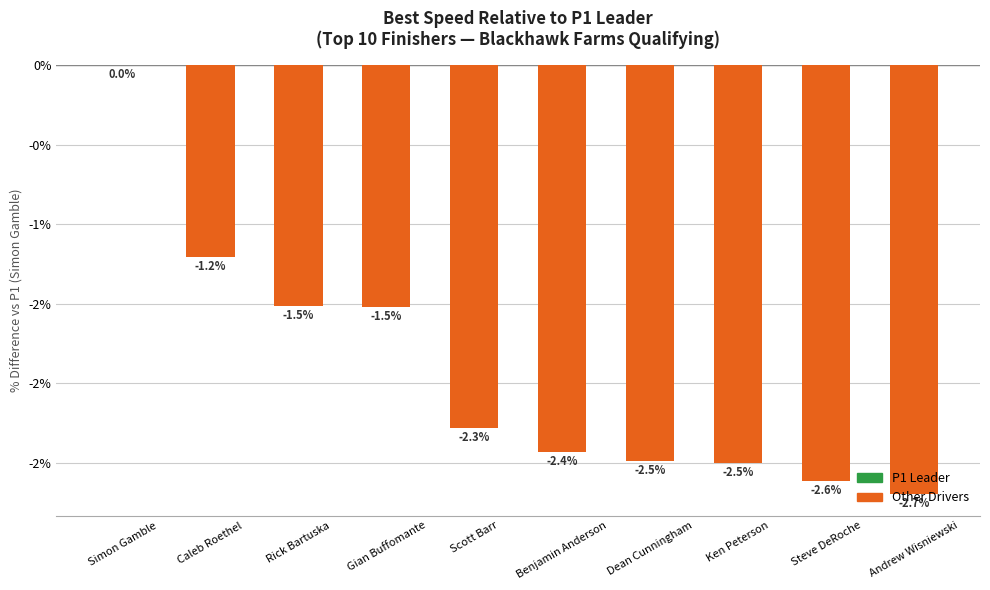

Are the bars horizontal?

No